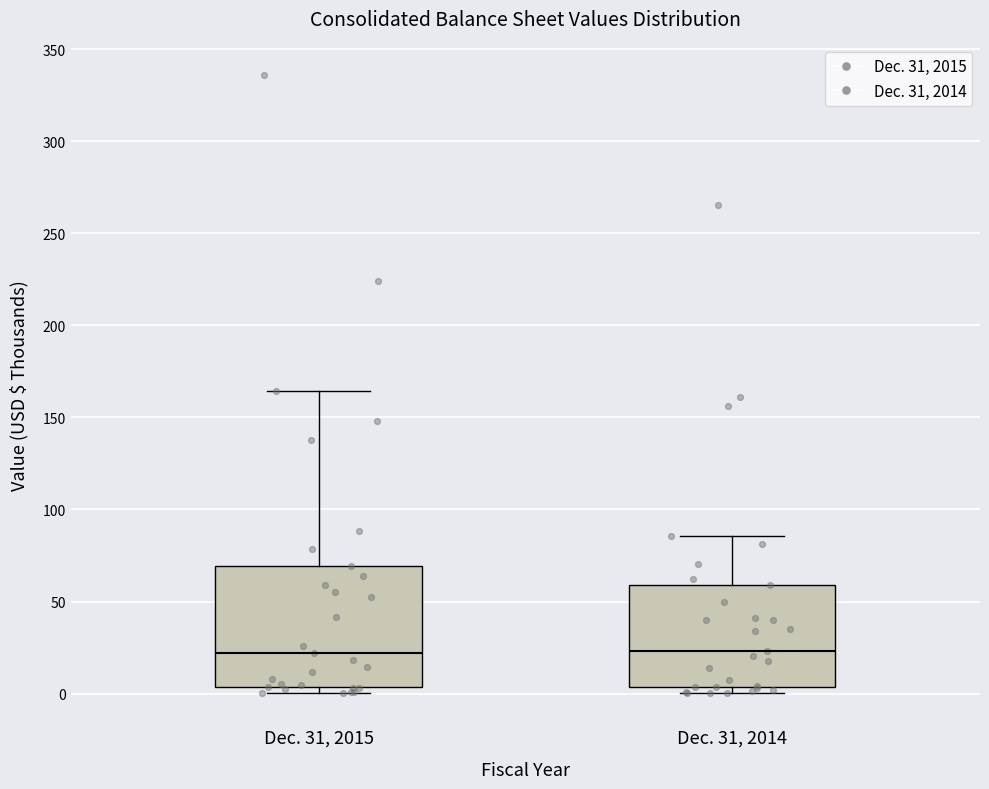

Comparing the boxes themselves (not the whiskers), which one is the tallest?

Dec. 31, 2015